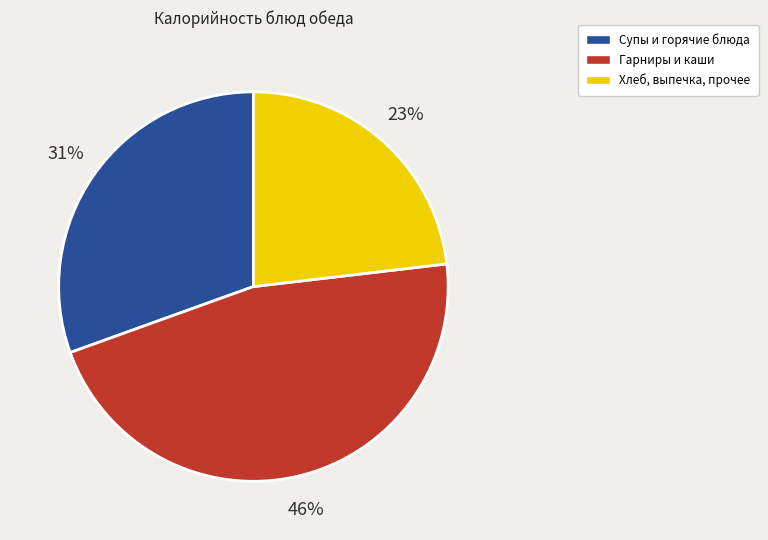

To the nearest percent, what is the difference between the largest and smallest slice percentages?

23%